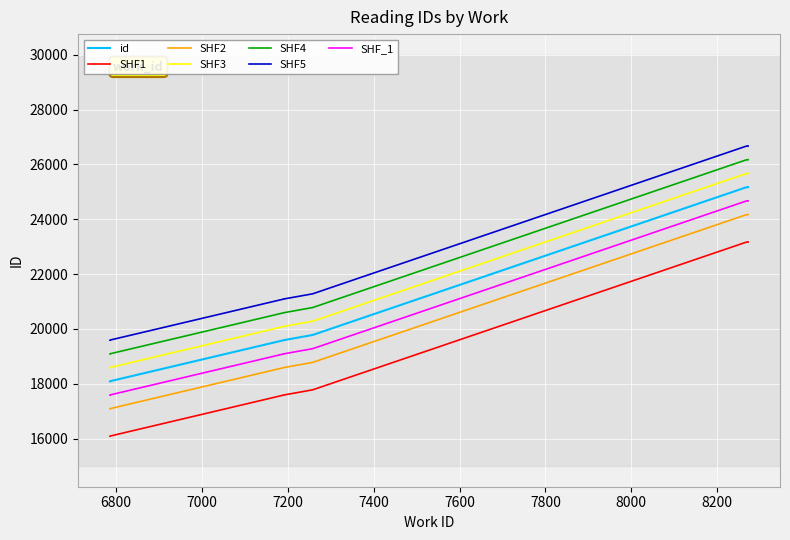

Reading right to left, extract all data points from this chart.

25173	25171	25170	25162	19782	19597	19596	18095	18094	18093